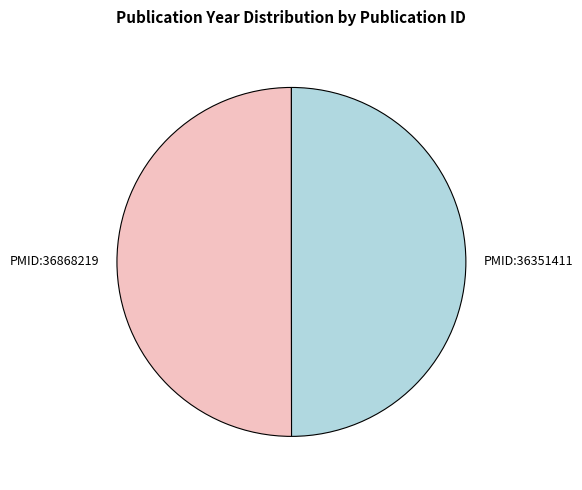

Approximately how many times larger is the value at PMID:36351411 compared to PMID:36868219?

1.0